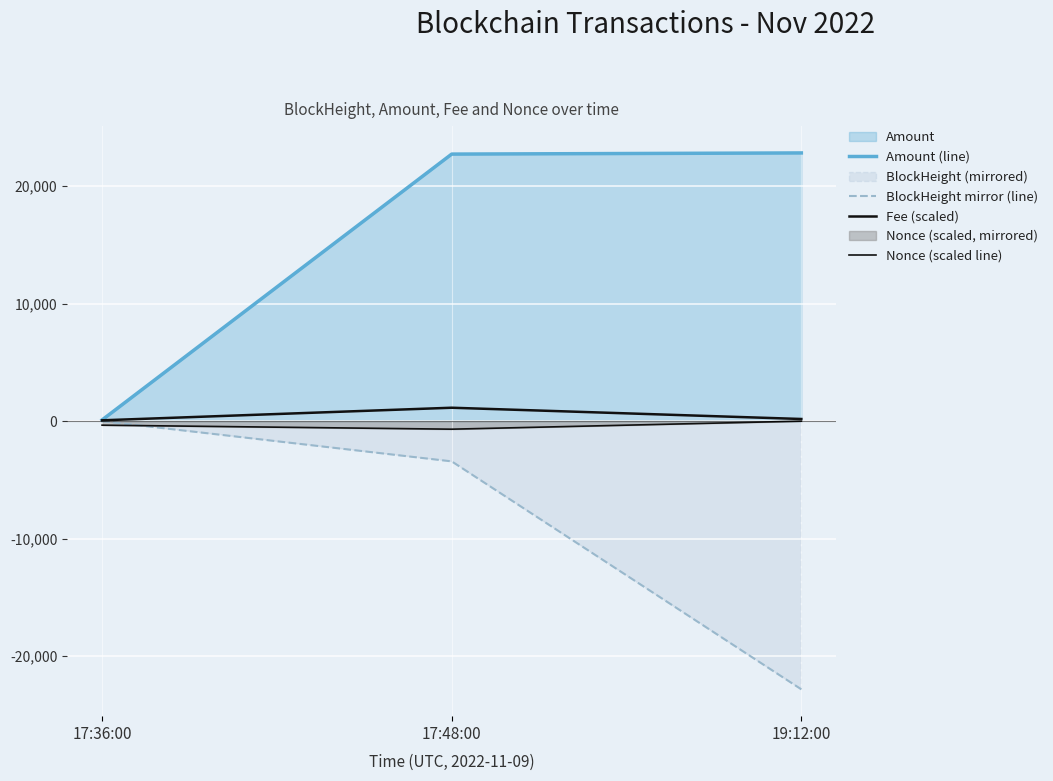

The Amount (line) series shows 22717.0 at 17:48:00. True or false?

True